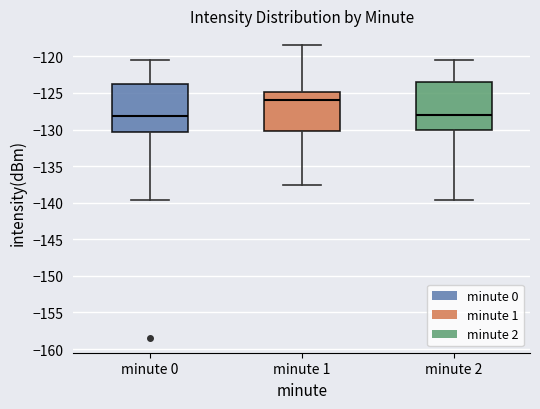

Where does the lower whisker of the box for minute 1 end on the y-axis? The values are not printed on the chart, so give them approximately, as read against the axis.

-137.5